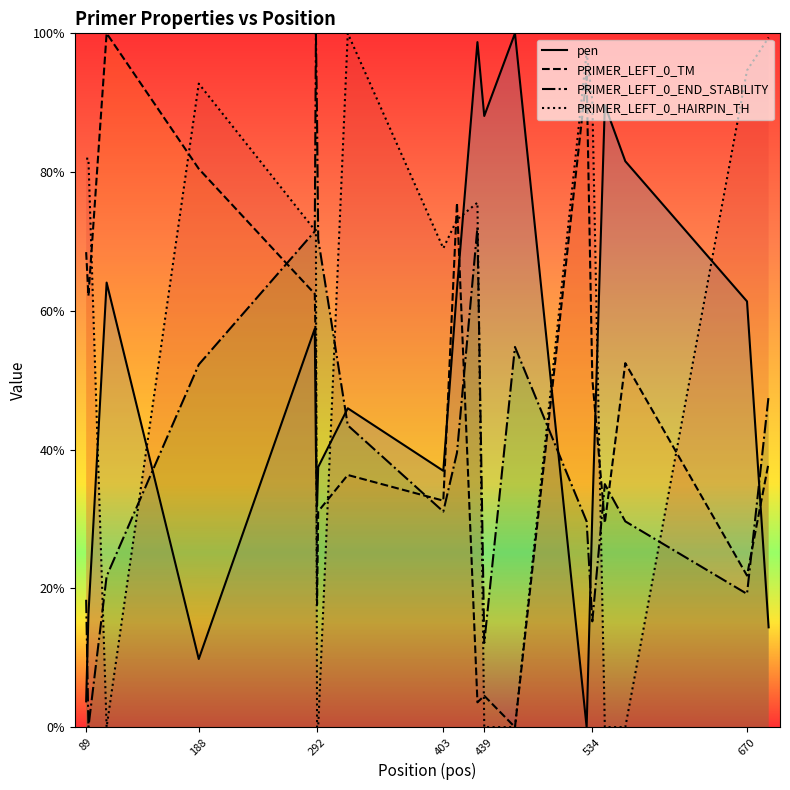

Reading left to right, transcribe all the data shown in this chart.

pen: 0.4	1.6	6.4	1.0	5.7	4.0	3.2	3.7	4.6	3.7	6.3	9.9	8.8	10.0	0.0	3.1	9.0	8.2	6.1	1.4
PRIMER_LEFT_0_TM: 6.8	6.2	10.0	8.0	6.2	5.3	1.8	3.1	3.6	3.3	7.6	0.4	0.5	0.0	9.4	5.0	2.9	5.2	2.2	3.8
PRIMER_LEFT_0_END_STABILITY: 1.8	0.0	2.2	5.2	7.1	10.0	8.8	7.0	4.4	3.1	4.0	7.2	1.2	5.5	3.0	1.5	3.5	3.0	1.9	4.8
PRIMER_LEFT_0_HAIRPIN_TH: 8.2	8.2	0.0	9.3	7.2	7.2	0.0	0.0	10.0	6.9	7.3	7.6	0.0	0.0	9.7	9.0	0.0	0.0	9.5	9.9